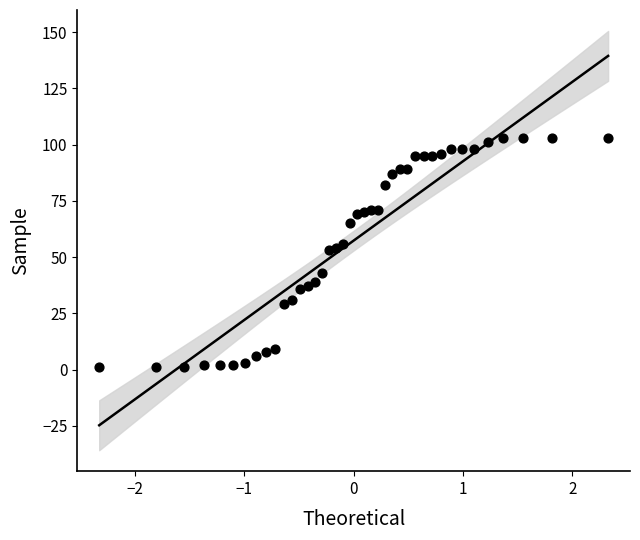

What is the range of Y values (max minus min)?

102